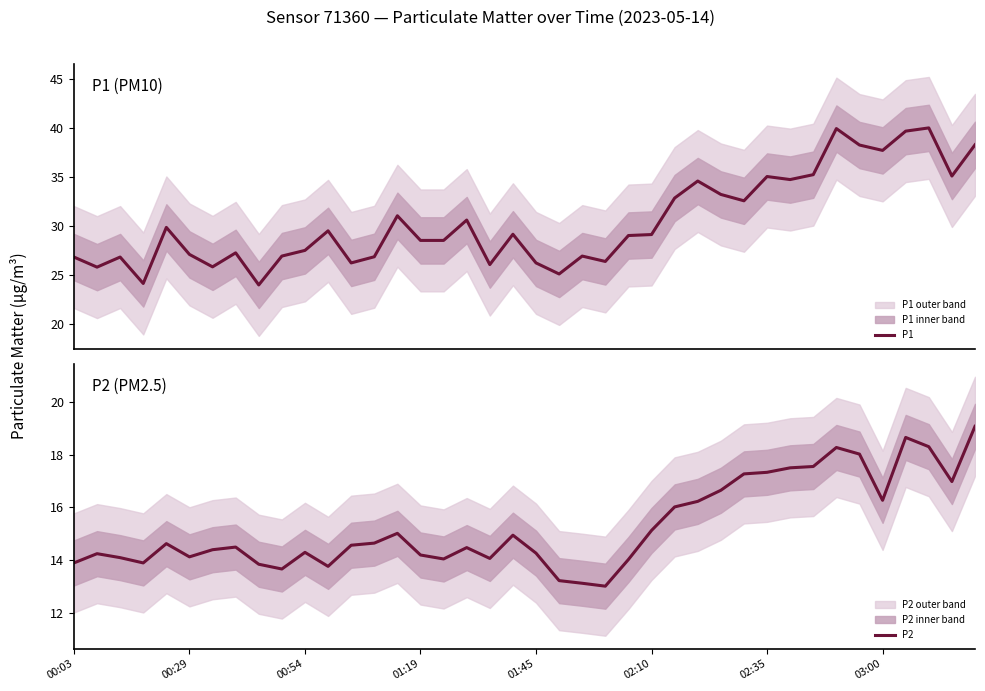

How many lines are shown in the chart?

2